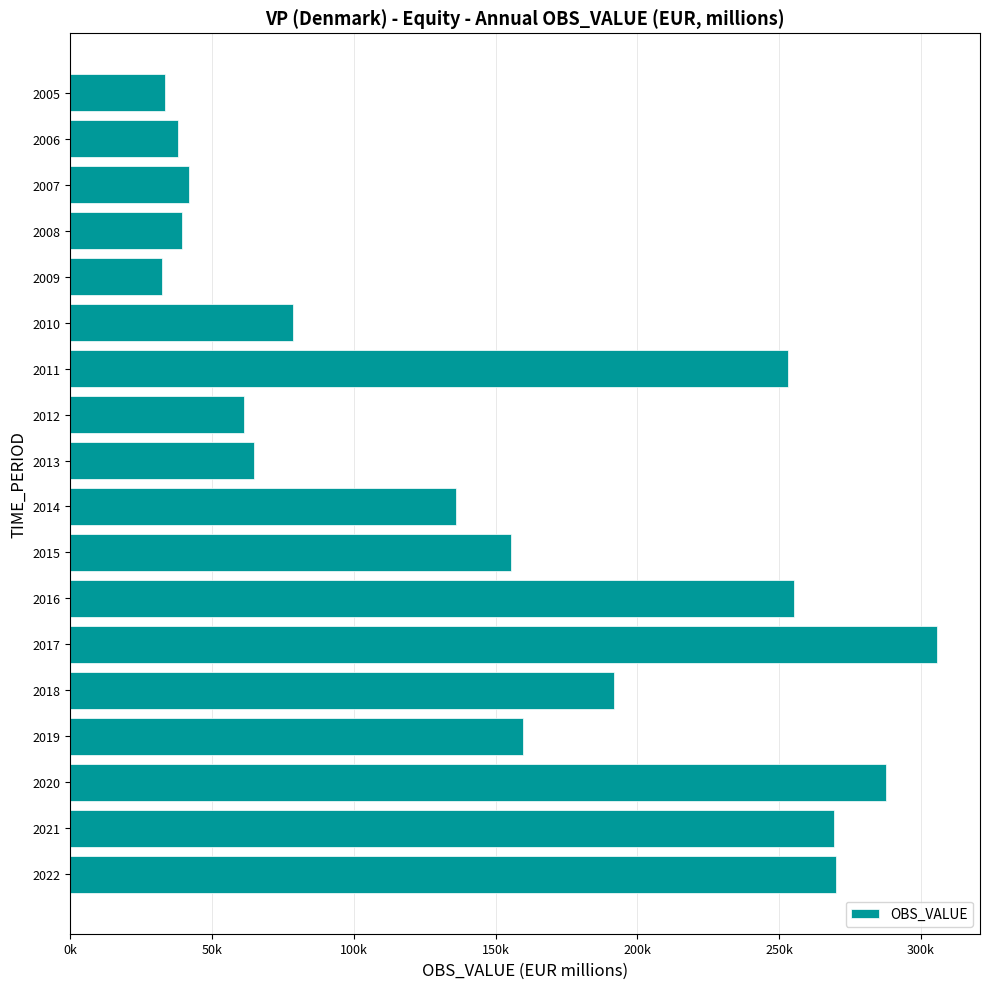

Does the chart contain any negative values?

No